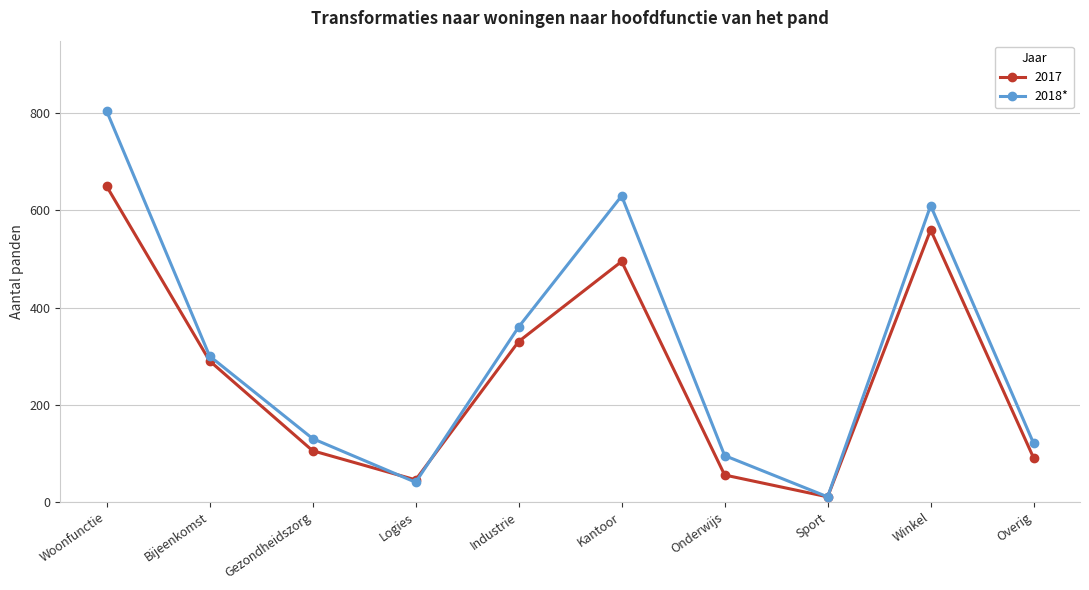

Where is the first local minimum for 2018*?

Logies